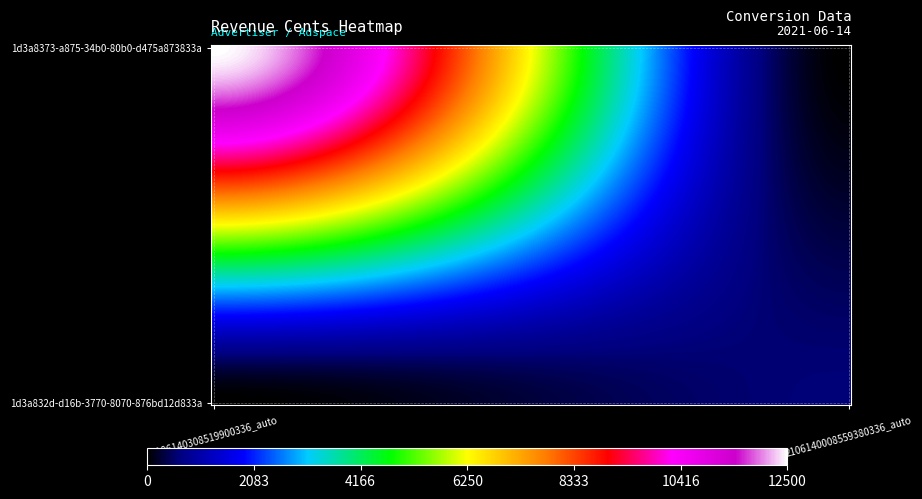

Which series has the largest range (max minus min)?

1d3a8373-a875-34b0-80b0-d475a873833a